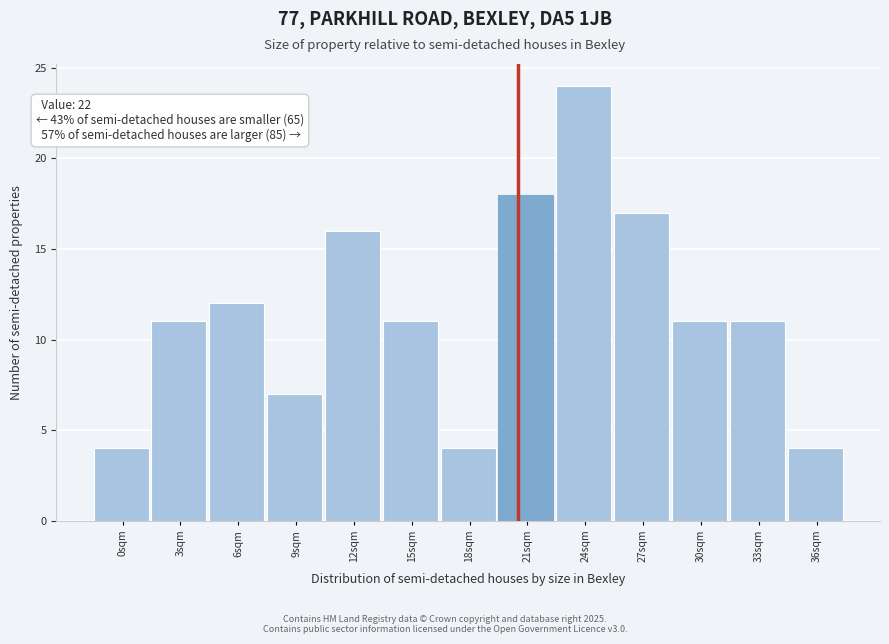

Reading left to right, list all the values displayed in this chart.

0sqm=4	3sqm=11	6sqm=12	9sqm=7	12sqm=16	15sqm=11	18sqm=4	21sqm=18	24sqm=24	27sqm=17	30sqm=11	33sqm=11	36sqm=4